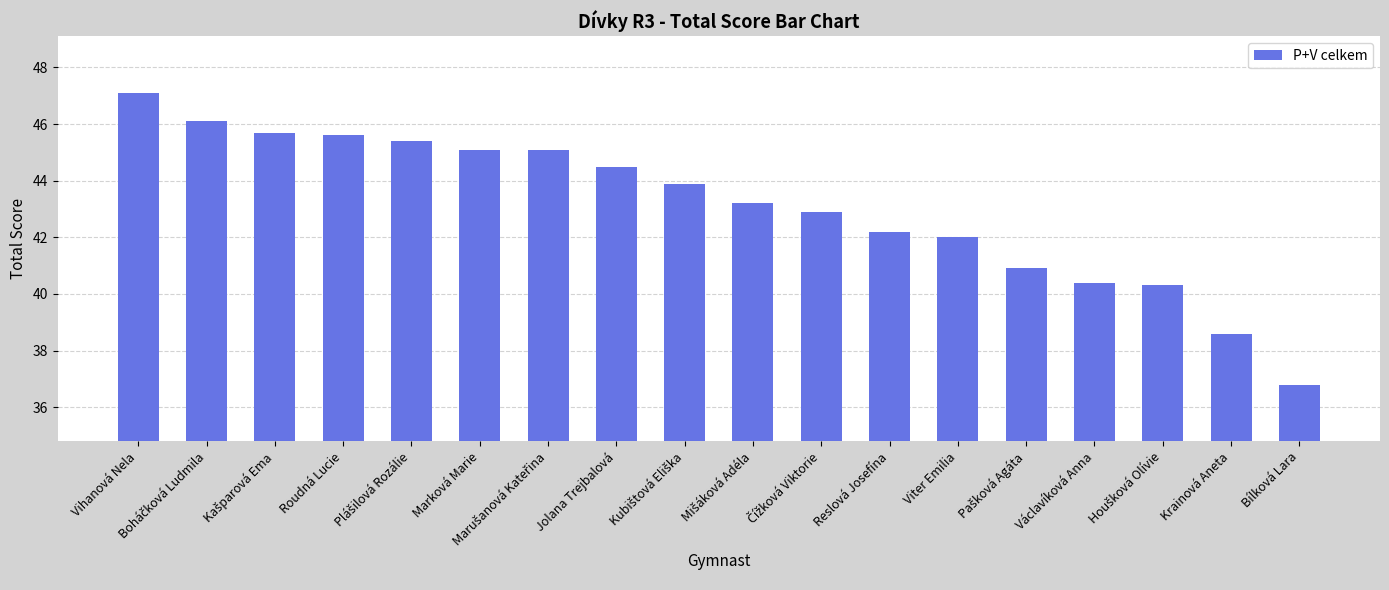

The value at Vihanová Nela is 47.1. True or false?

True